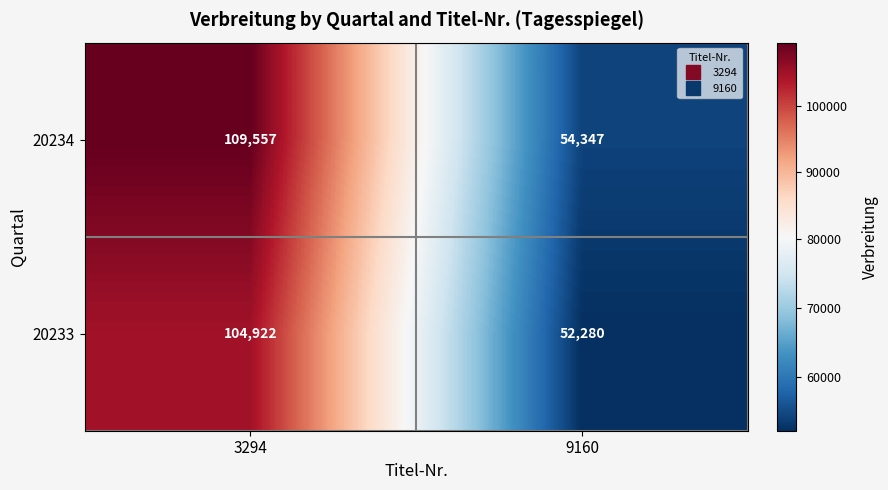

Reading left to right, list all the values displayed in this chart.

20234: 109557	54347
20233: 104922	52280